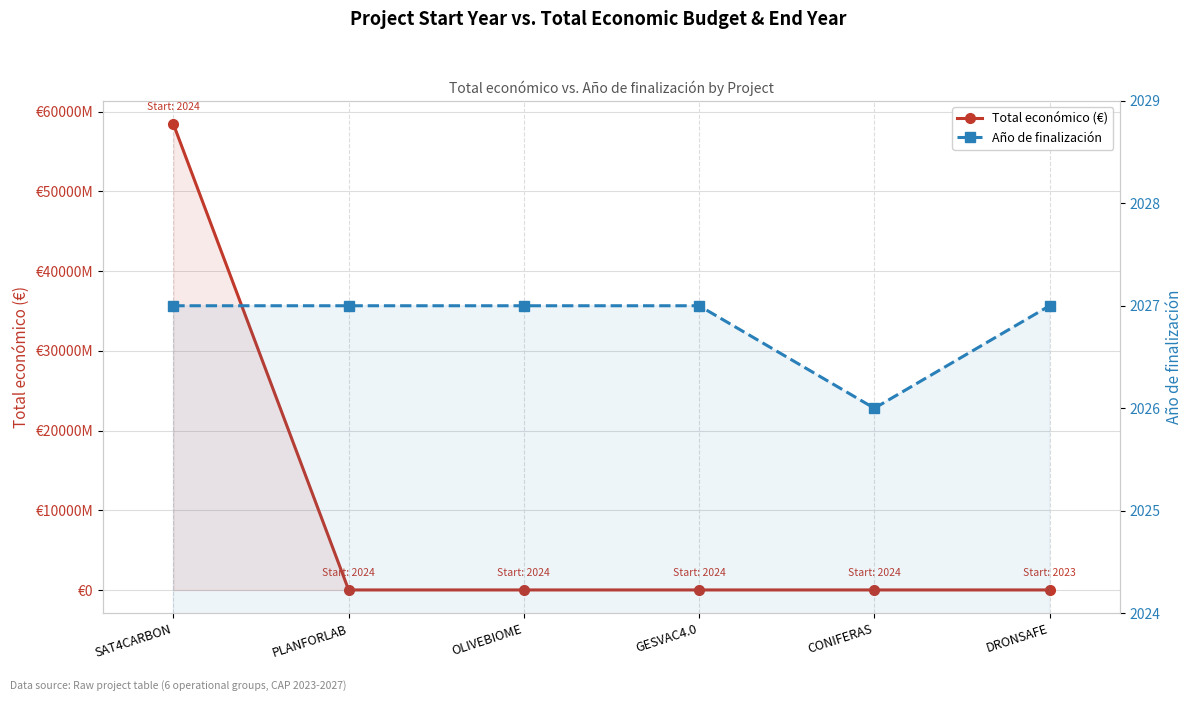

What is the difference between the maximum and minimum values in the Año de finalización series?

1